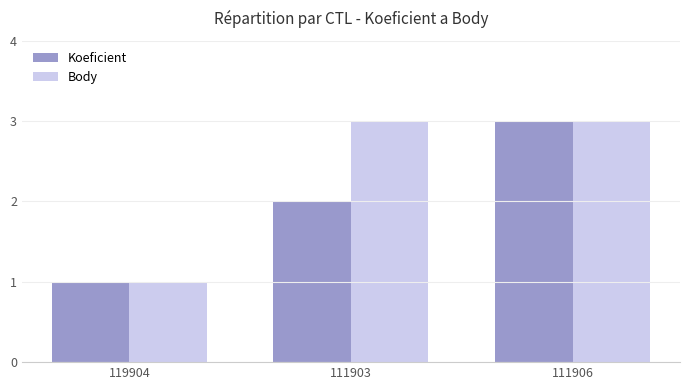

Reading left to right, what are all the values shown in this chart?

Koeficient: 1	2	3
Body: 1	3	3